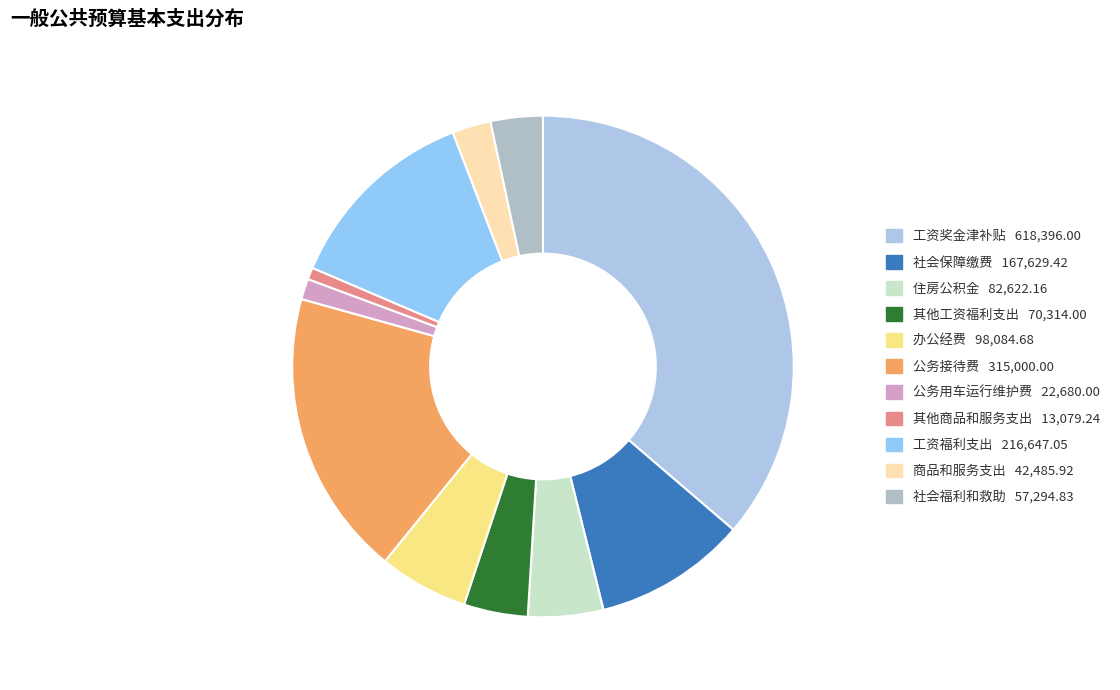

To the nearest percent, what percentage of the pie is 商品和服务支出?

2%